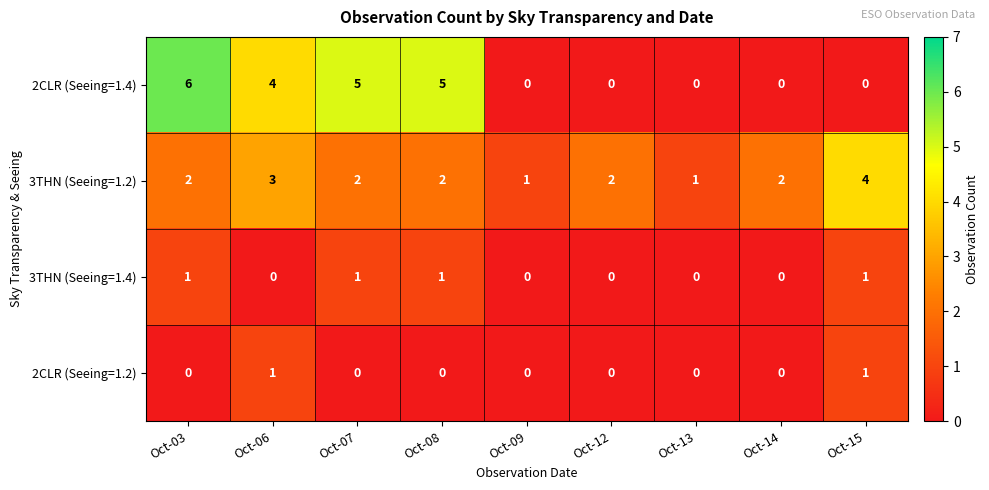

How many values in the 2CLR (Seeing=1.4) series exceed 0?

4